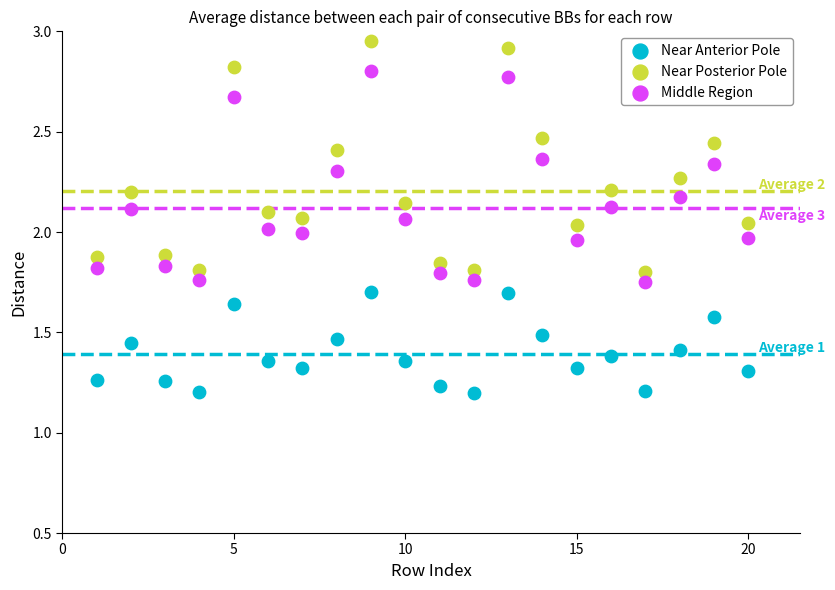

What are all the series names shown in the legend?

Near Anterior Pole, Near Posterior Pole, Middle Region